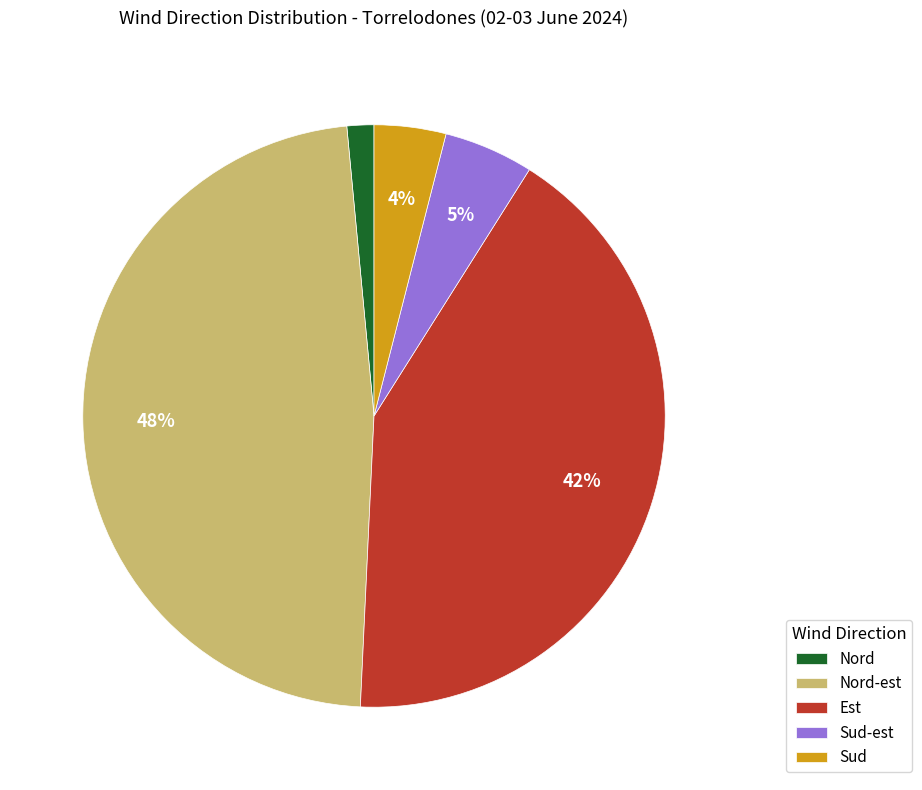

Is the sum of Sud and Sud-est greater than half?

No